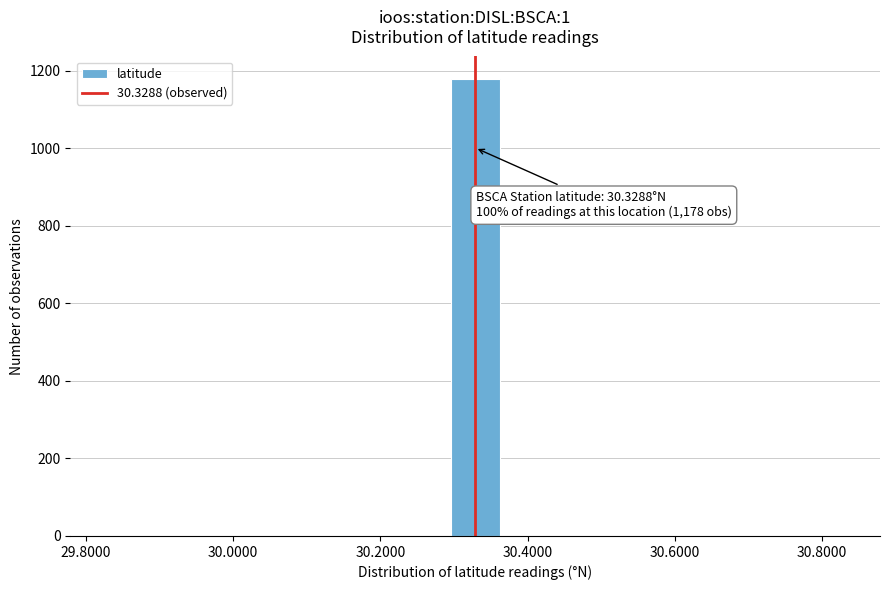

Around what value on the x-axis is the tallest bar? Give the approximate position of its centre, as read against the axis.

30.32